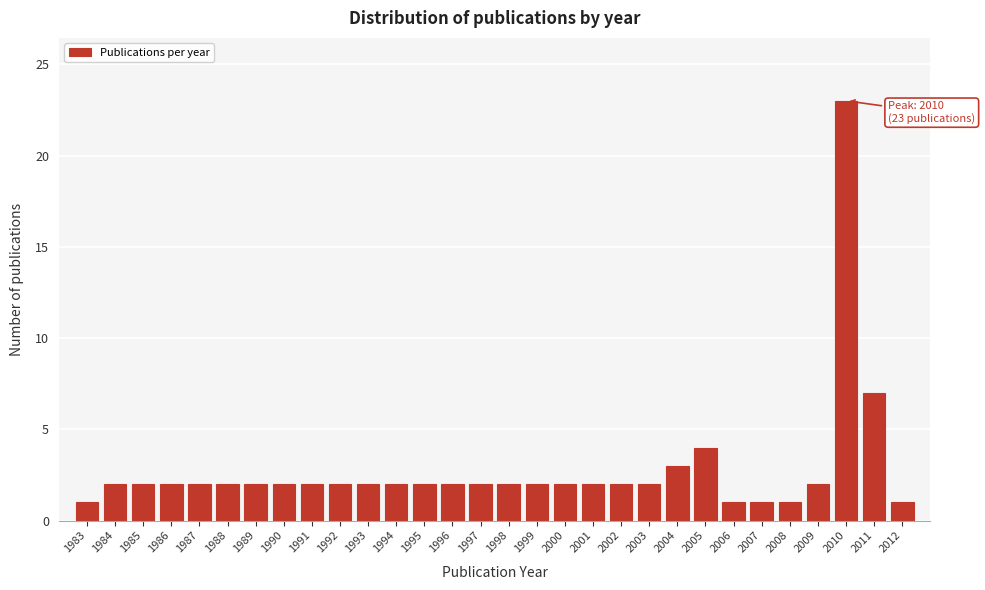

Reading left to right, what are all the values shown in this chart?

1983=1	1984=2	1985=2	1986=2	1987=2	1988=2	1989=2	1990=2	1991=2	1992=2	1993=2	1994=2	1995=2	1996=2	1997=2	1998=2	1999=2	2000=2	2001=2	2002=2	2003=2	2004=3	2005=4	2006=1	2007=1	2008=1	2009=2	2010=23	2011=7	2012=1